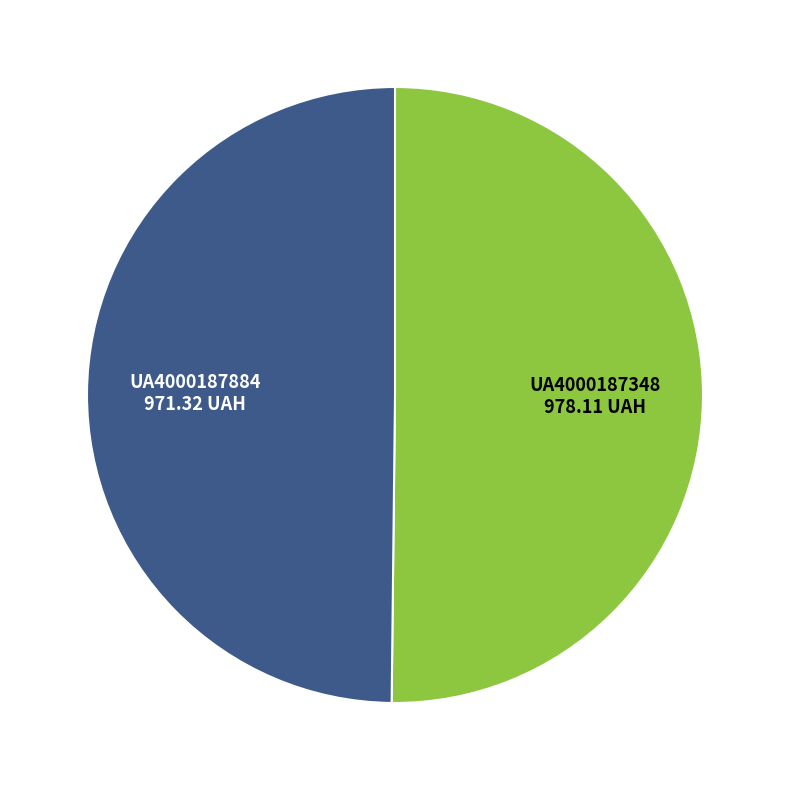

Approximately how many times larger is the value at UA4000187884 compared to UA4000187348?

1.0